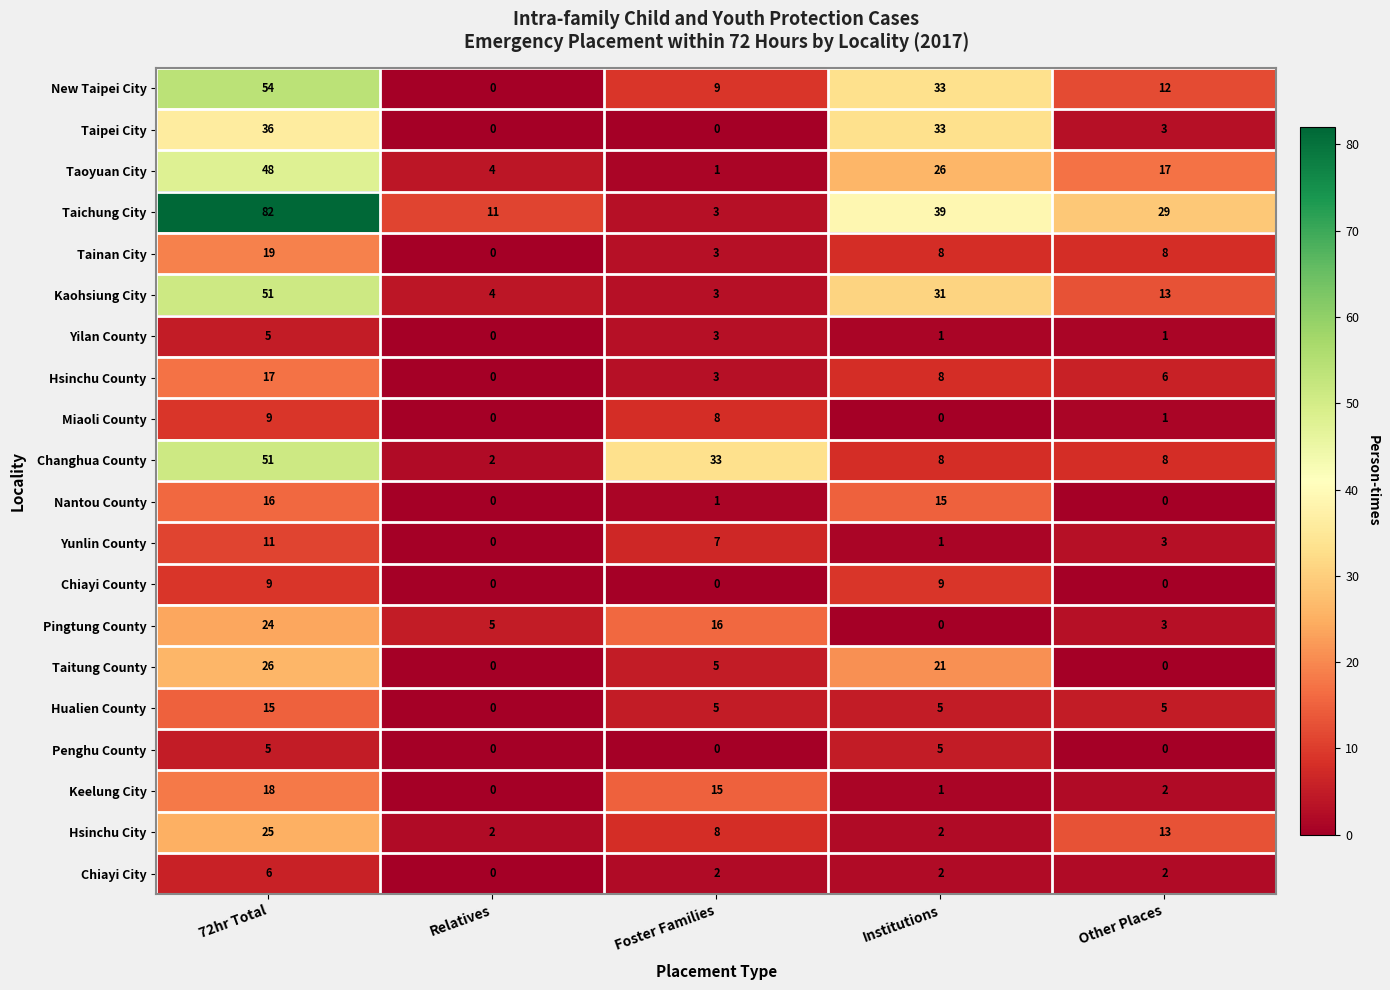

What is the sum of all Yunlin County values?

22